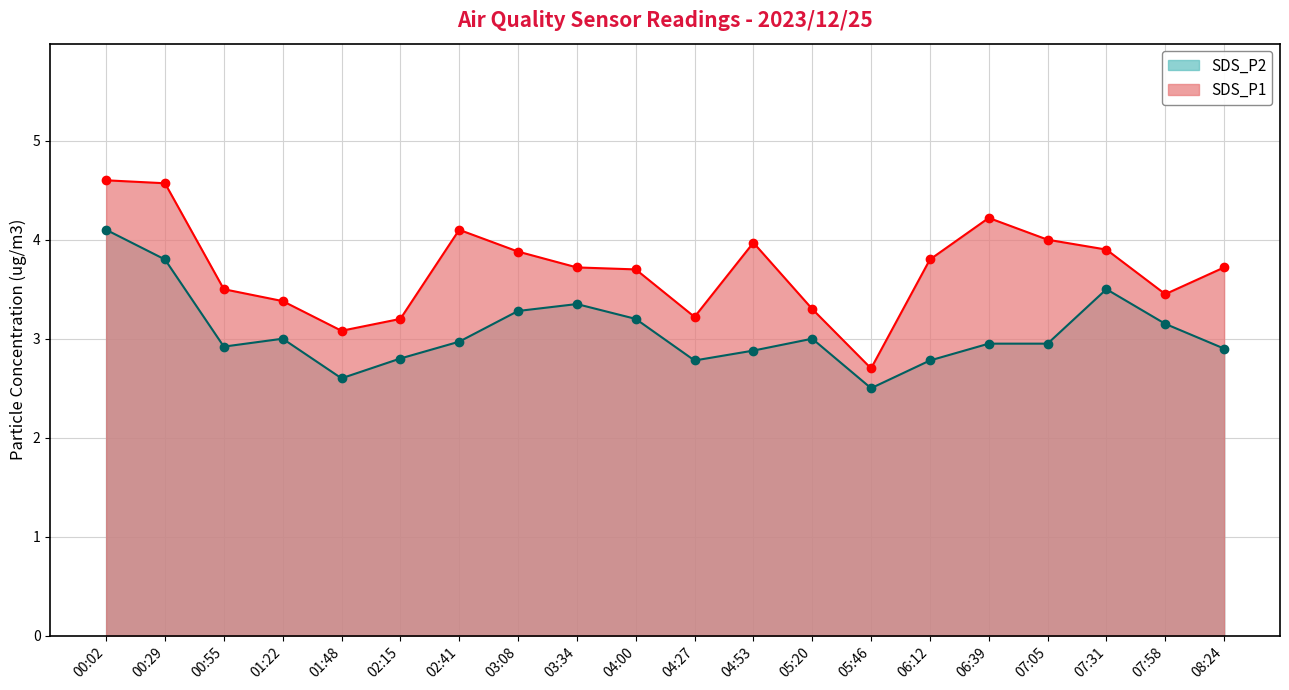

Reading left to right, list all the values displayed in this chart.

SDS_P1: 4.6	4.6	3.5	3.4	3.1	3.2	4.1	3.9	3.7	3.7	3.2	4.0	3.3	2.7	3.8	4.2	4.0	3.9	3.5	3.7
SDS_P2: 4.1	3.8	2.9	3.0	2.6	2.8	3.0	3.3	3.4	3.2	2.8	2.9	3.0	2.5	2.8	3.0	3.0	3.5	3.1	2.9